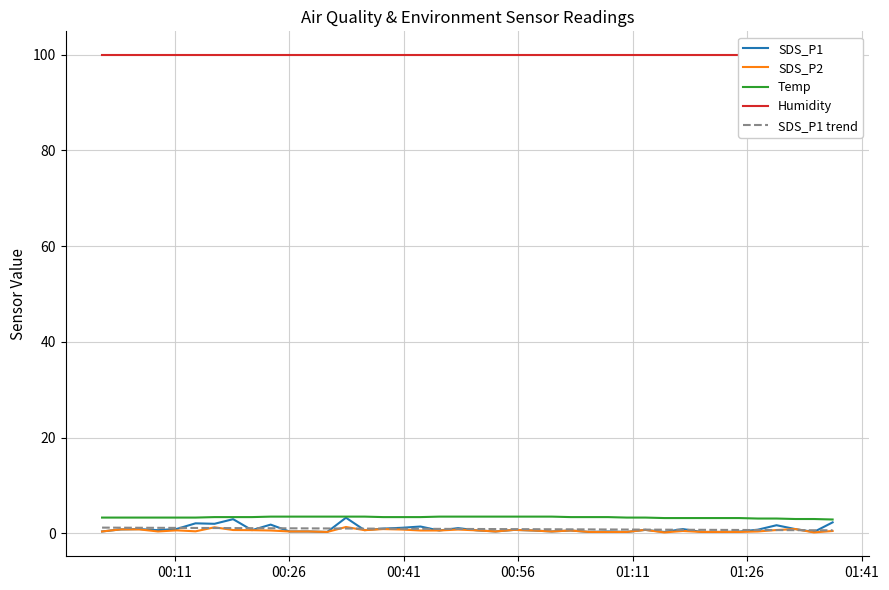

Rank the series by their maximum value, from lowest to highest.

SDS_P1 trend, SDS_P2, SDS_P1, Temp, Humidity